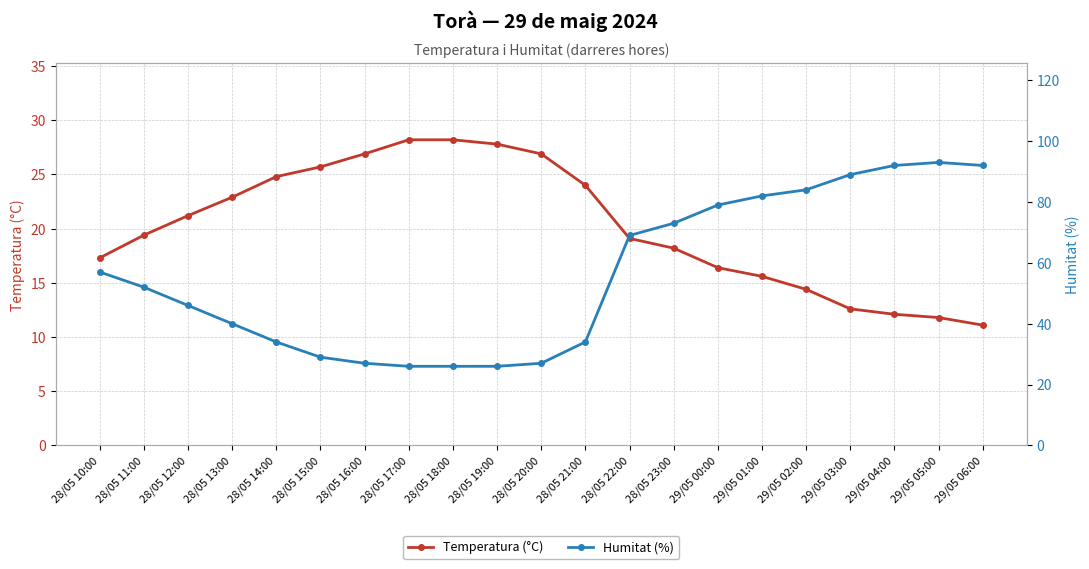

At how many categories does at least one series exceed 23?

21